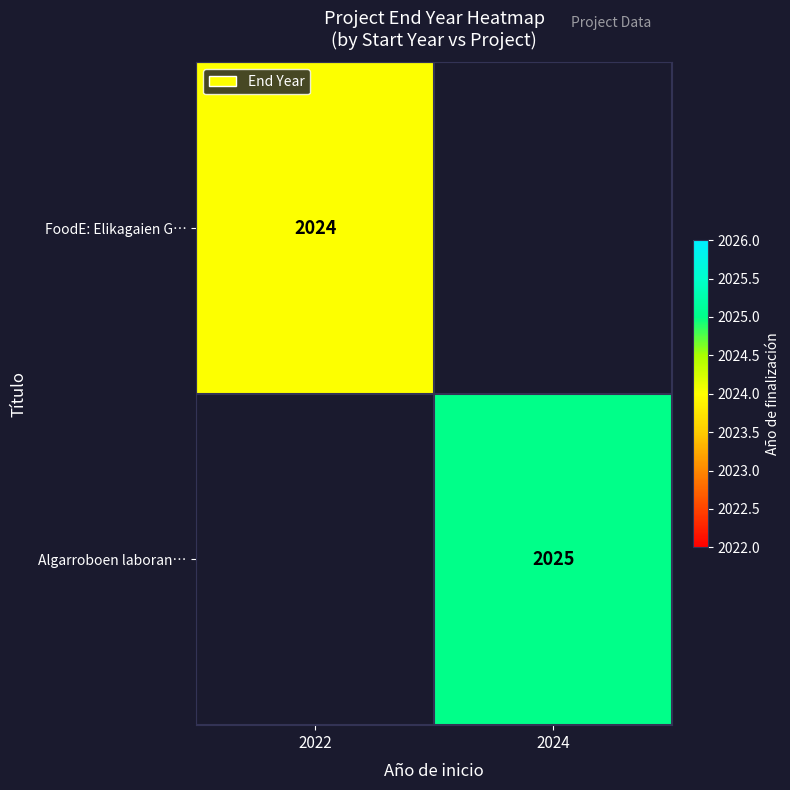

Is it true that Algarroboen laboran… equals 2025 at 2024?

True